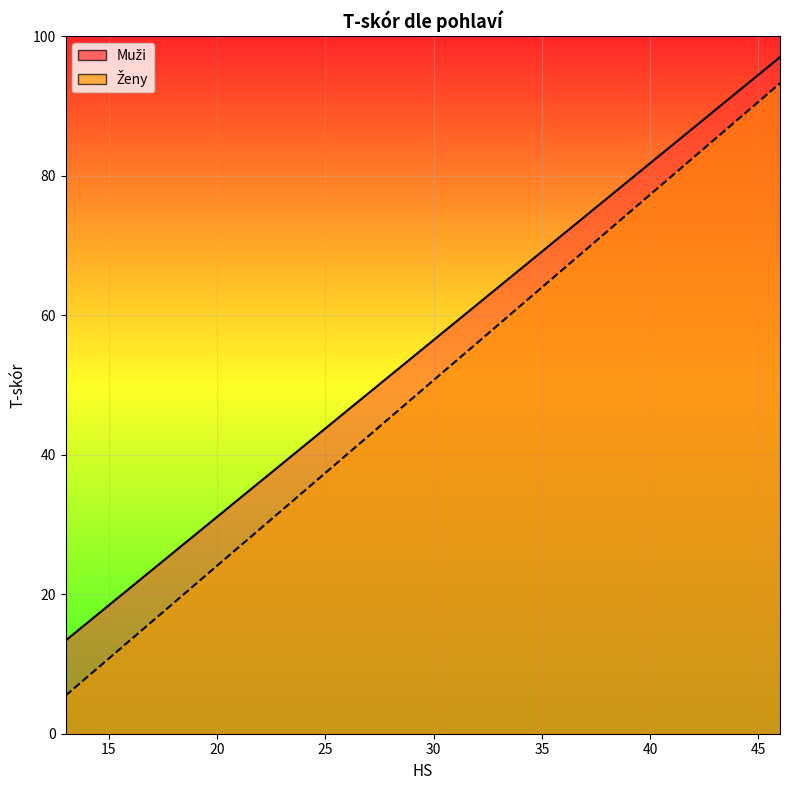

What value does the Muži series have at 27?

48.8